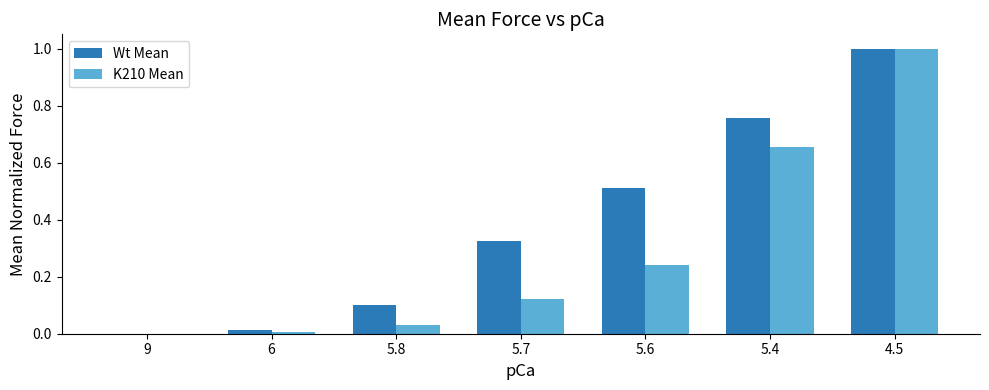

At which category is the sum across all series the highest?

4.5